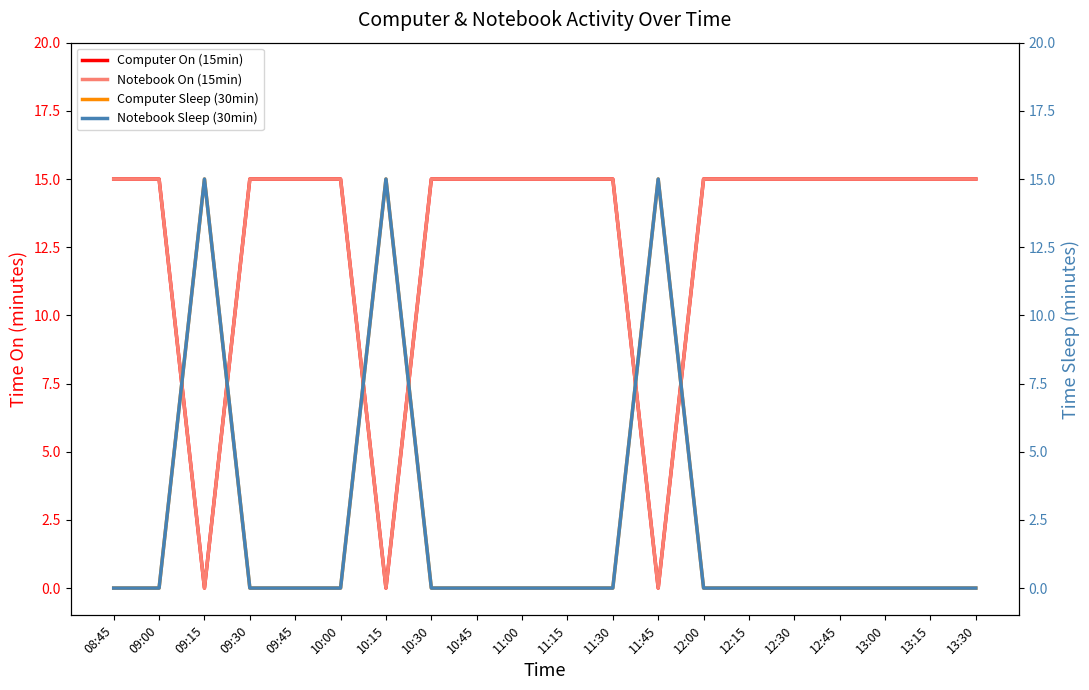

How many interior local peaks does the Notebook Sleep (30min) series have?

3